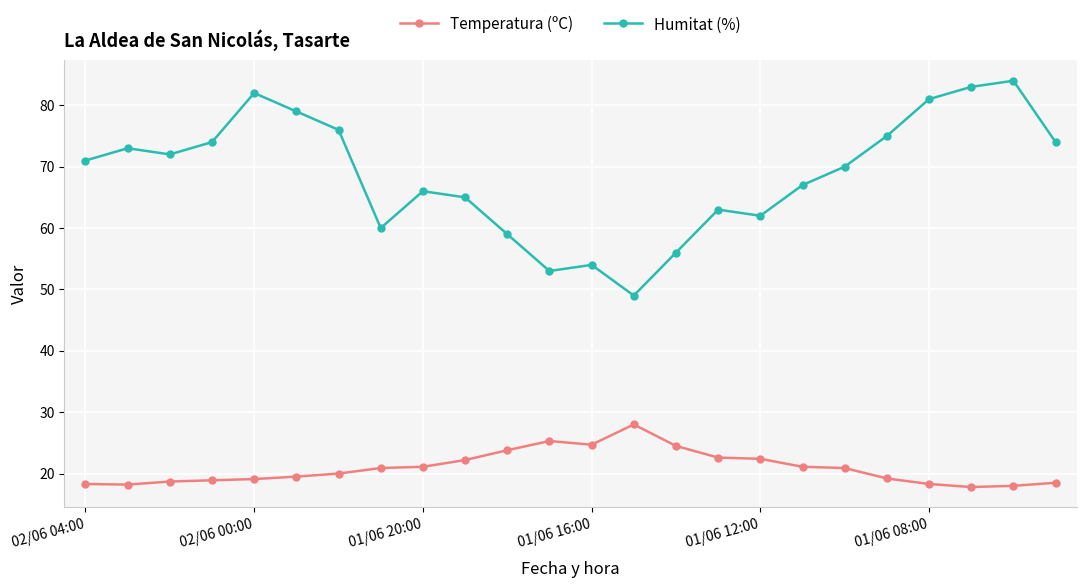

List the series in order of their peak value, highest first.

Humitat (%), Temperatura (ºC)